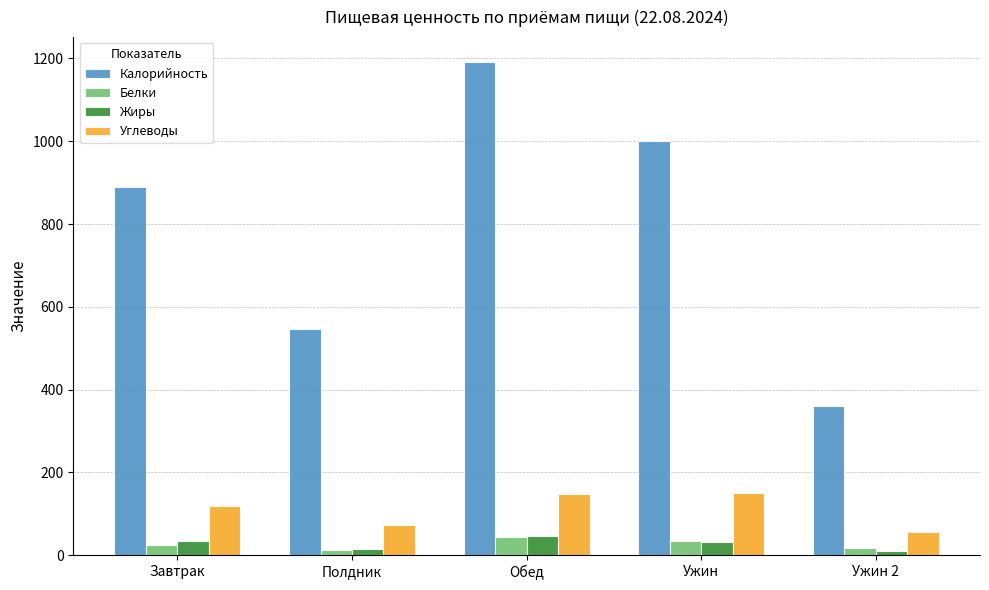

What is the sum of all Калорийность values?

3988.8